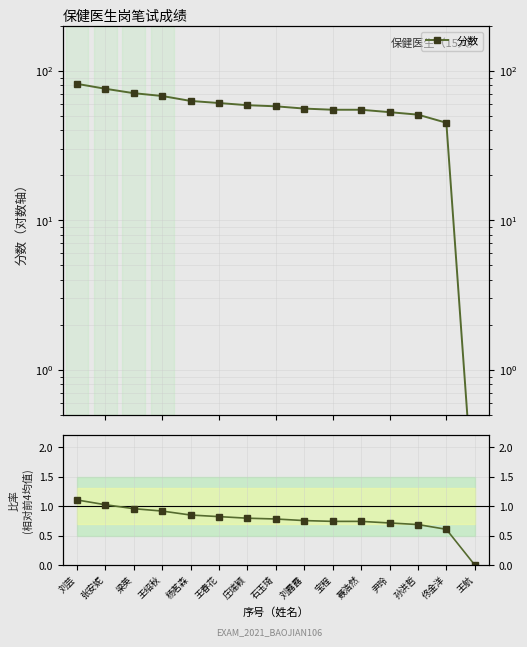

Is this an area chart (filled region under the line)?

No